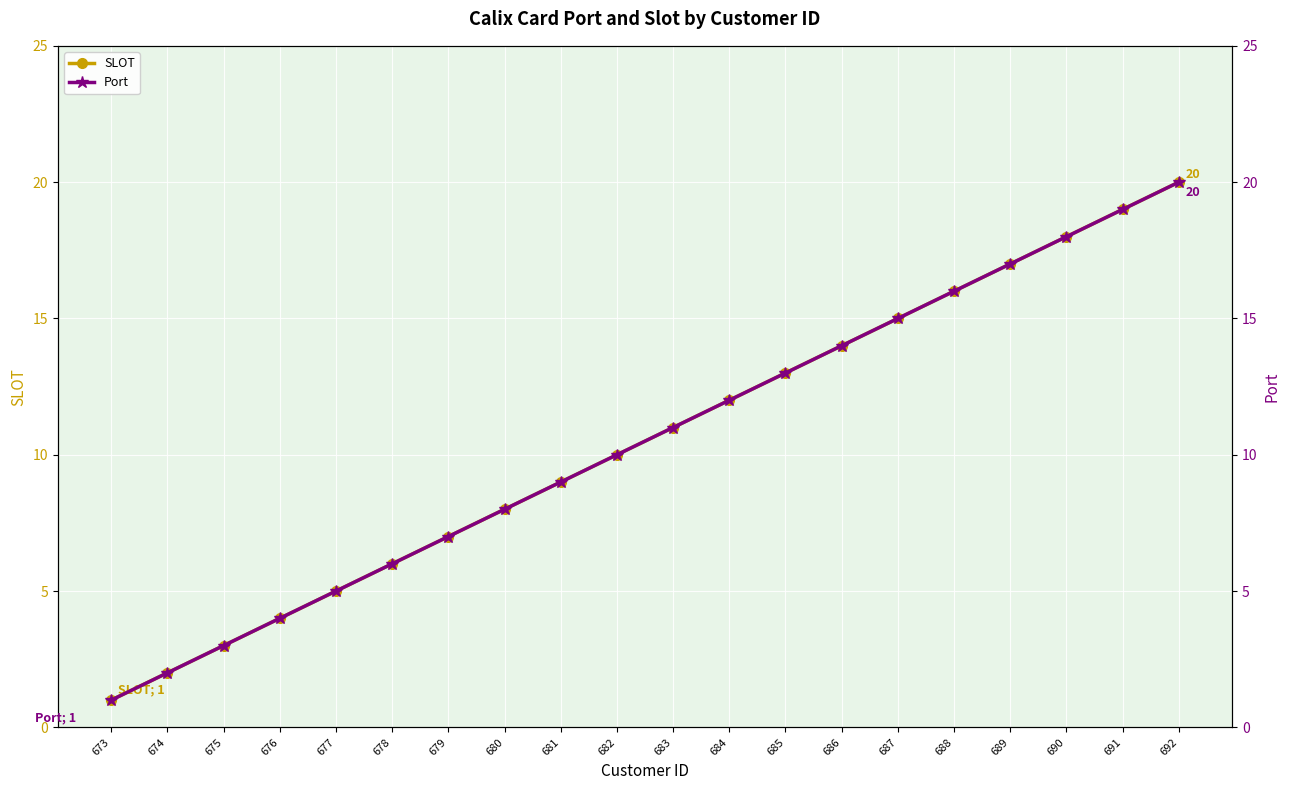

True or false: Port and SLOT intersect in this chart.

False